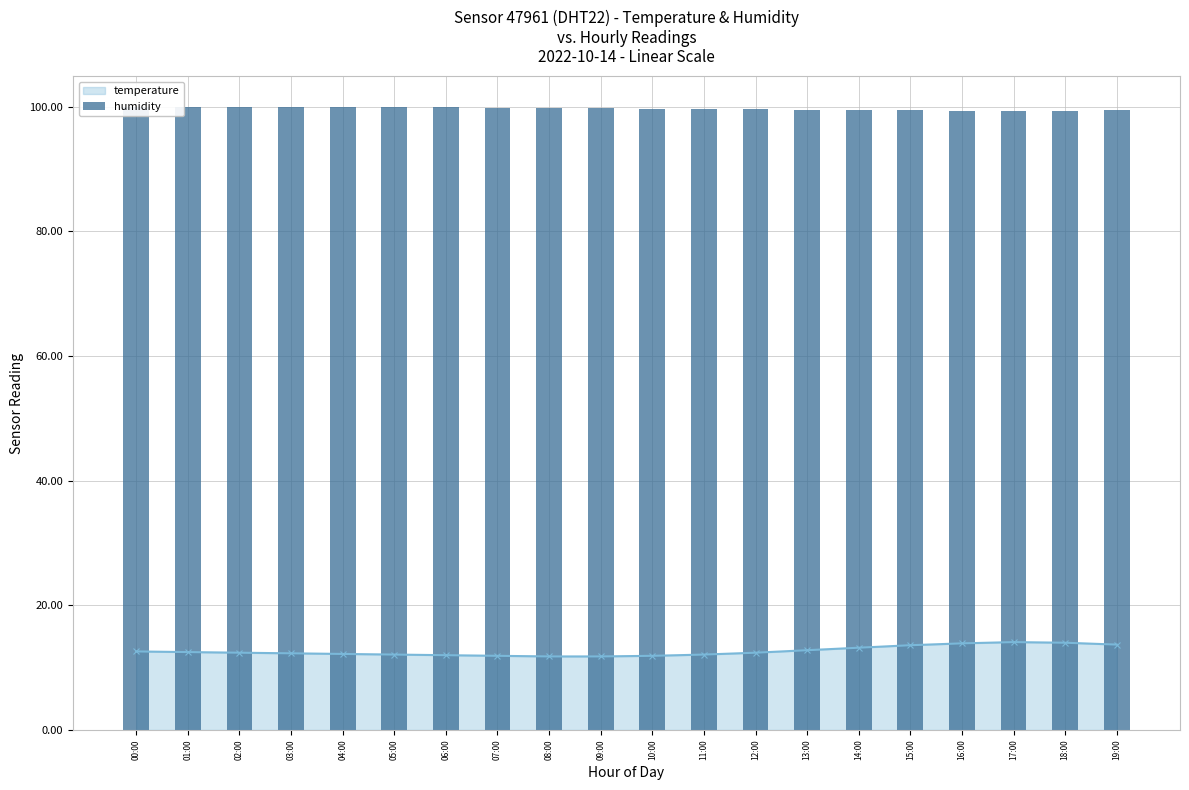

What is the value of the temperature point at the 8th from the left?

11.9